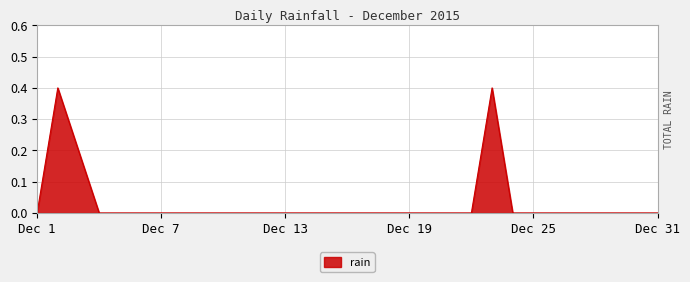

What is the greatest value displayed?

0.4